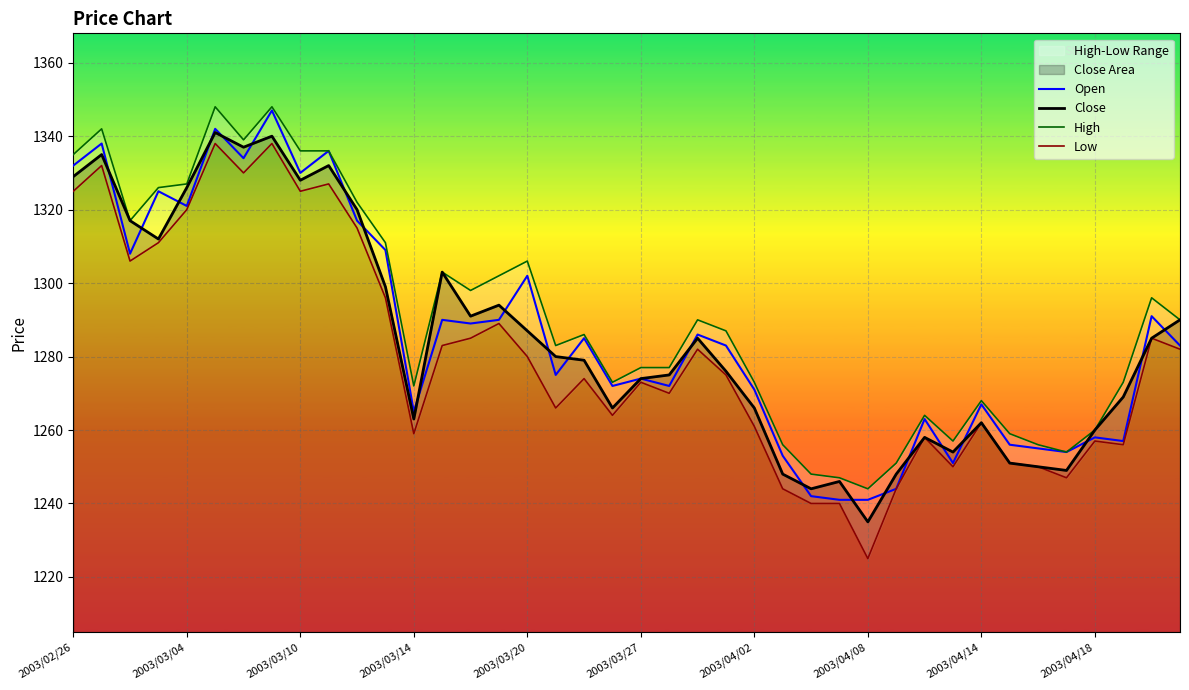

The value of High at 22 is 1290. True or false?

True